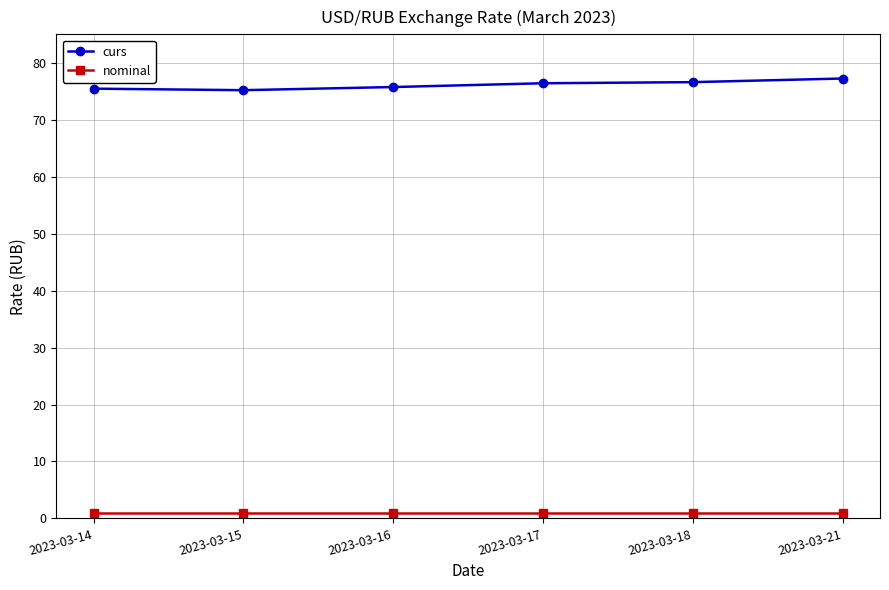

At 2023-03-15, list the series in order from smallest to largest.

nominal, curs